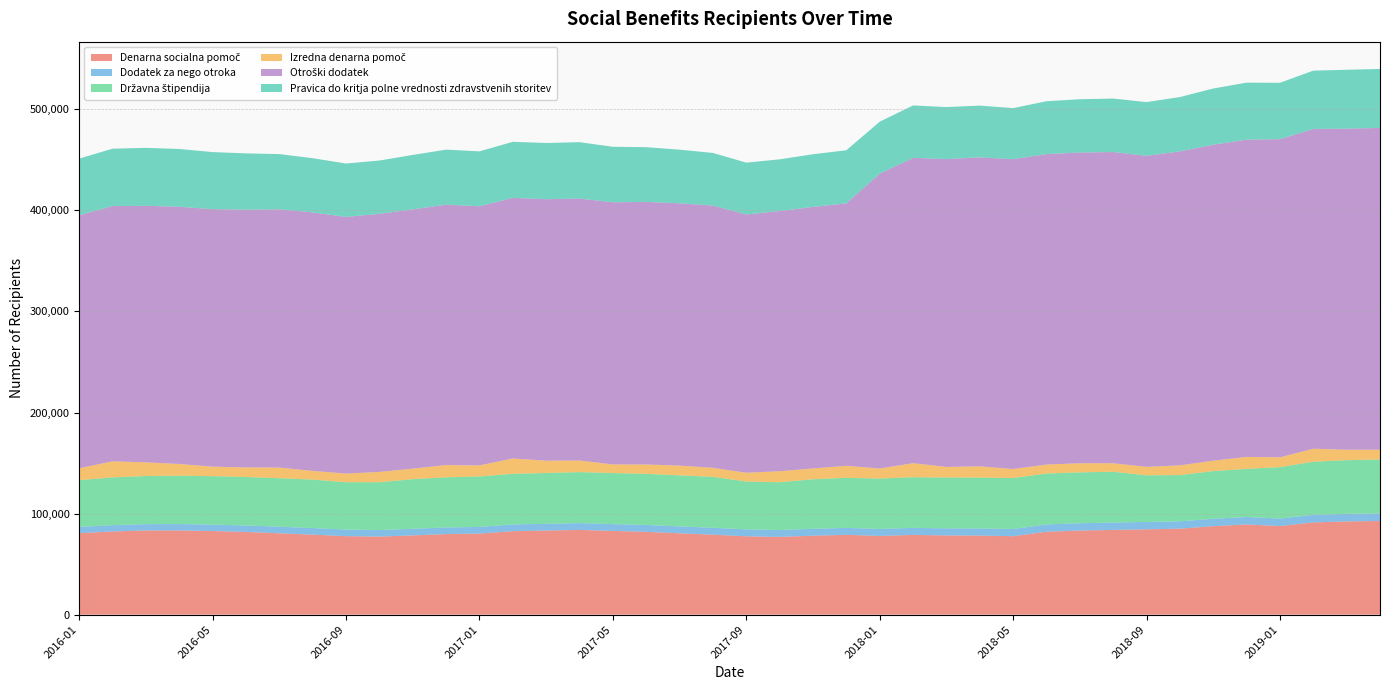

Reading right to left, list all the values displayed in this chart.

Denarna socialna pomoč: 92652	92258	91255	87672	89244	87559	85064	84412	83866	83225	82047	77604	78243	78406	78908	77917	78989	78117	76925	77508	79127	80502	81964	82831	83858	83228	82631	80213	79723	78430	77262	77657	79161	80513	81814	82748	83366	83337	82332	80630
Dodatek za nego otroka: 7569	7552	7502	7426	7367	7306	7295	7321	7280	7239	7211	7158	7065	7013	6966	6888	6873	6845	6834	6889	6862	6830	6771	6734	6725	6659	6637	6594	6564	6515	6496	6541	6537	6506	6404	6326	6285	6229	6225	6193
Državna štipendija: 53283	53068	52589	50911	47654	47201	45746	46169	50245	50344	50406	50425	50376	50287	50142	49864	49538	49037	47262	47370	50411	50480	50598	50552	50464	50304	50131	49929	49614	49112	47304	46856	47956	47994	48006	47961	47829	47634	47255	46307
Izredna denarna pomoč: 9707	10296	12854	9689	11821	10281	9603	8339	8417	8998	8869	8909	11061	10463	13865	9942	11889	10670	10892	8672	8877	9668	9268	8513	11501	12163	15115	10948	12118	10414	10192	8548	8586	10520	9481	9390	11632	13475	15928	11755
Otroški dodatek: 318375	317716	316383	314726	313886	312613	310687	307733	307921	307444	307164	306558	305706	304566	302089	291673	259670	258755	257455	255510	259482	259507	259791	259382	259124	258707	257858	256389	257629	256558	255330	253949	255766	255534	255063	254794	254452	253861	252512	250361
Pravica do kritja polne vrednosti zdravstvenih storitev: 58349	58221	57688	55822	56430	55632	53719	53177	52908	52731	52292	50524	51229	51473	51870	51481	52522	52136	51144	51289	52071	53099	54142	54926	55803	55638	55457	54325	54461	53842	52741	52810	53602	54613	55641	56460	57190	57329	56786	56017